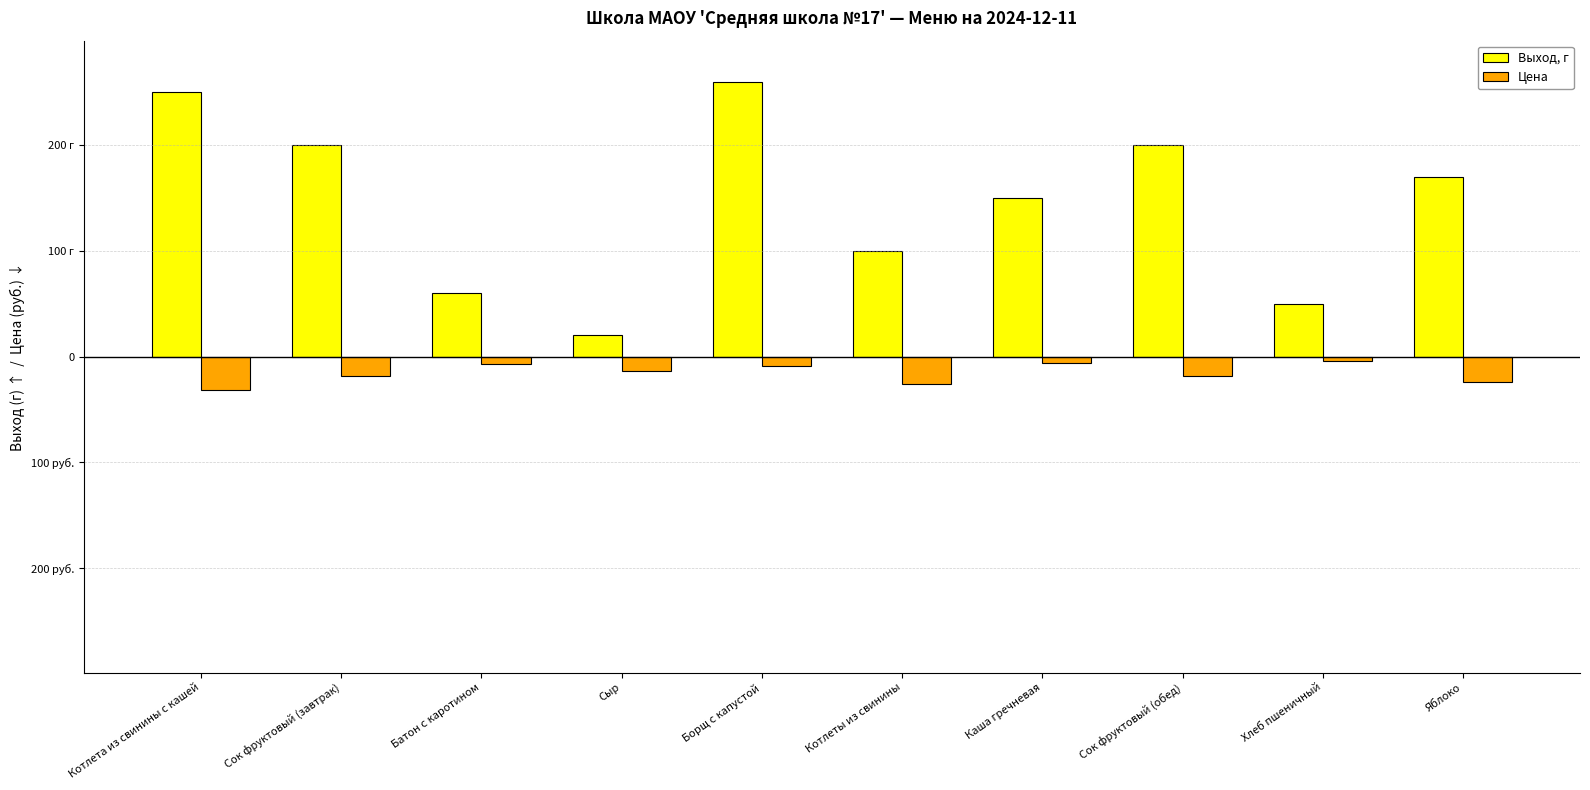

Between Котлета из свинины с кашей and Хлеб пшеничный, which series saw the biggest shift?

Выход, г